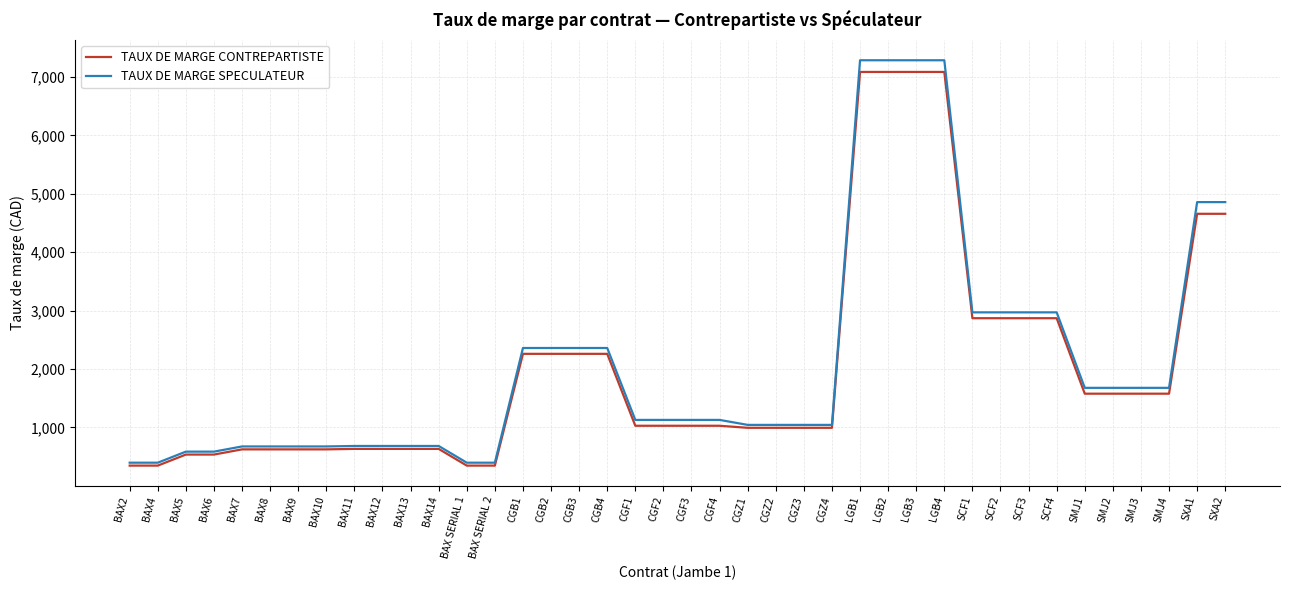

Which series has the largest total across all categories?

TAUX DE MARGE SPECULATEUR